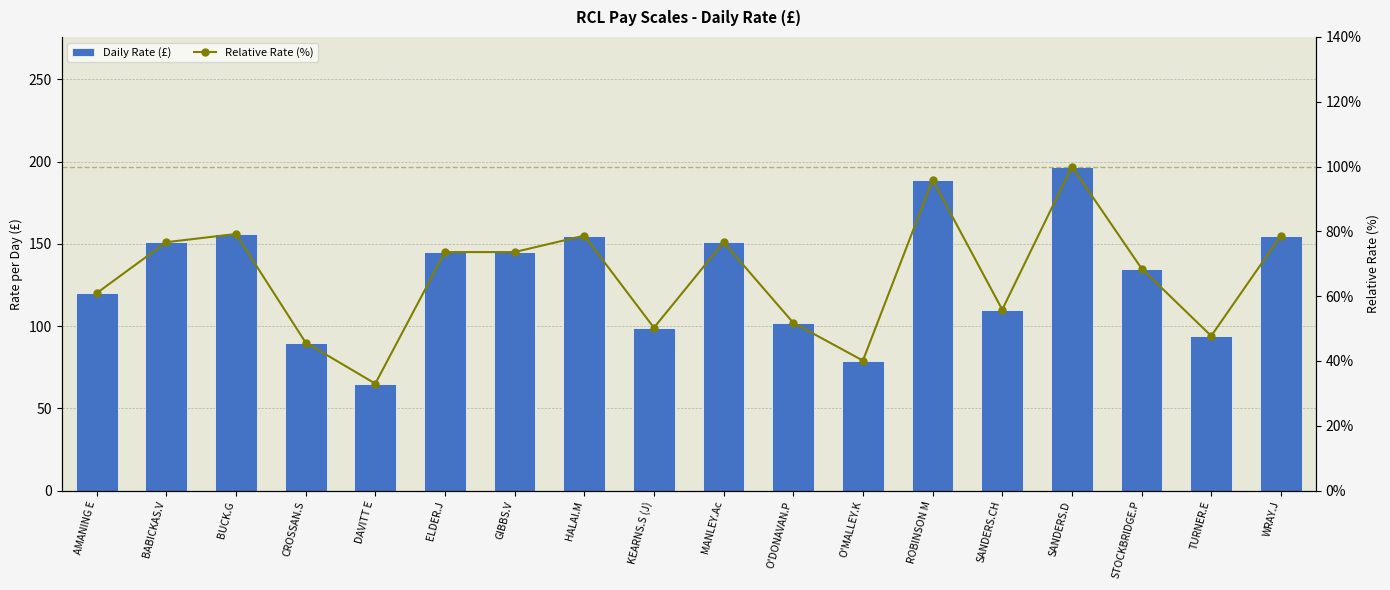

At CROSSAN.S, list the series in order from largest to smallest.

Daily Rate (£), Relative Rate (%)